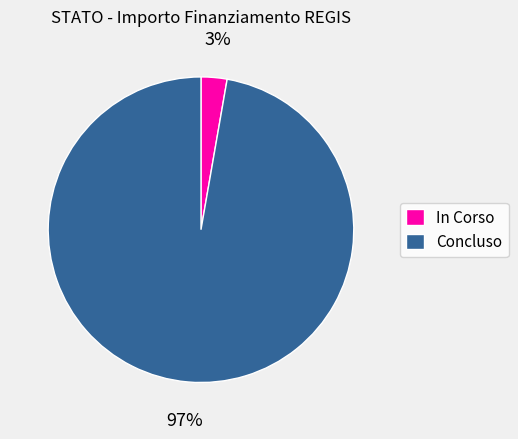

Combined, do In Corso and Concluso account for over 50%?

Yes